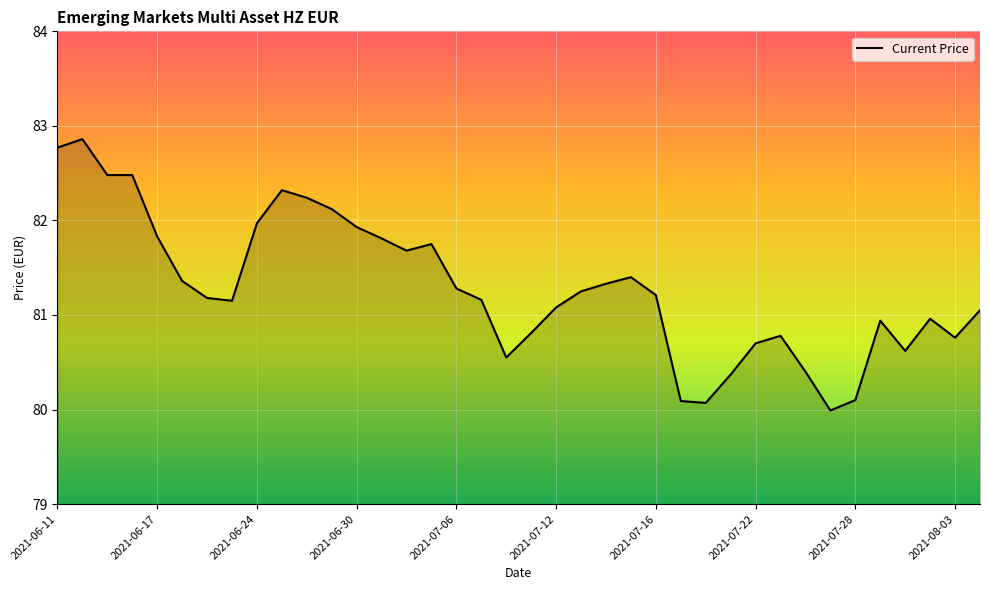

What is the difference between the second highest and minimum values?

2.8